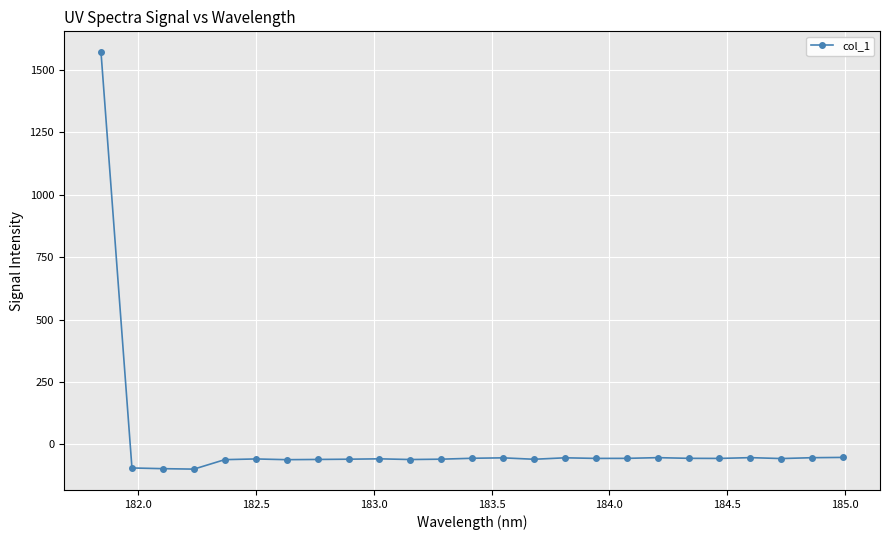

What is the minimum value shown in the chart?

-98.7